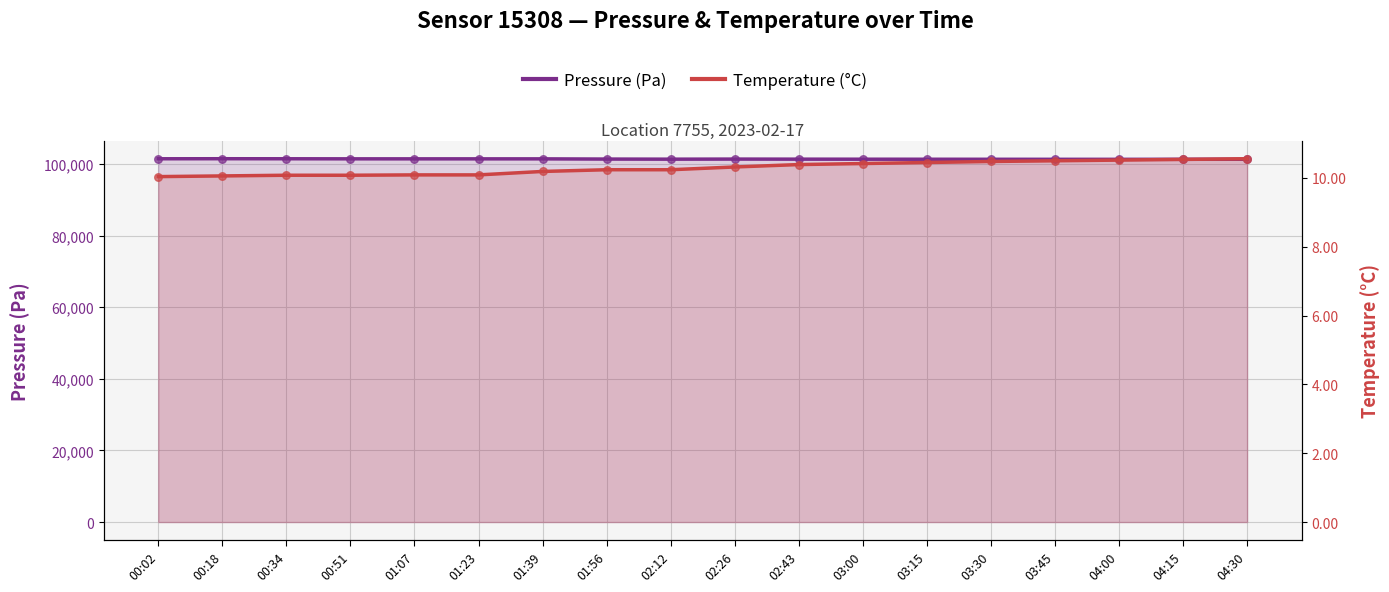

Which series reaches the minimum Y coordinate?

temperature